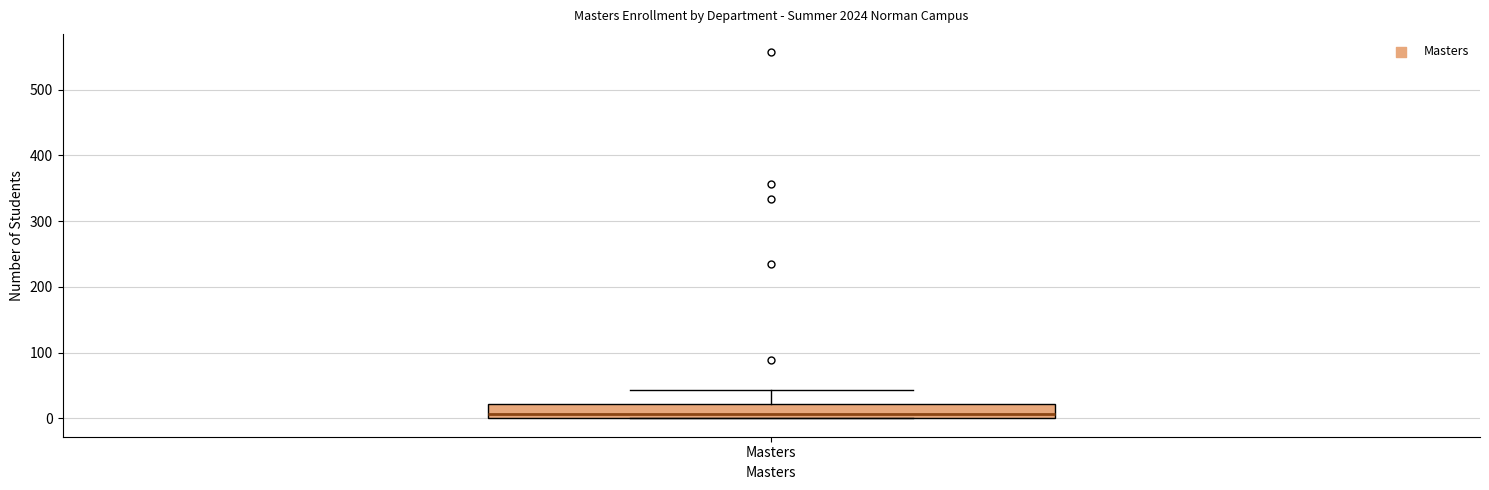

Where does the median line of the box for Masters sit on the y-axis? The values are not printed on the chart, so give them approximately, as read against the axis.

10